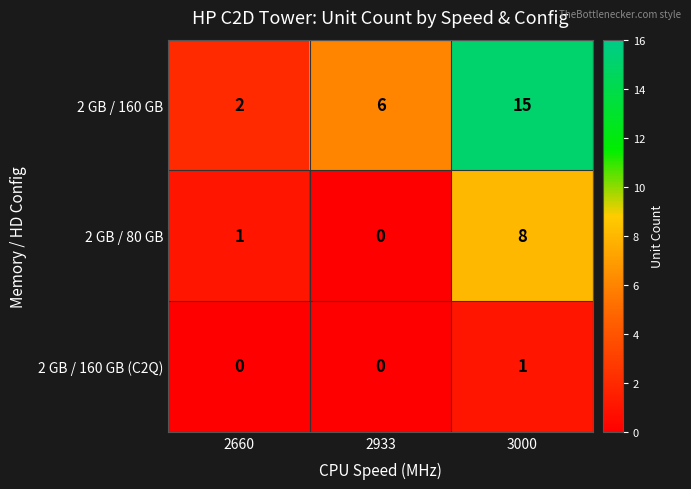

At which category is the sum across all series the highest?

3000